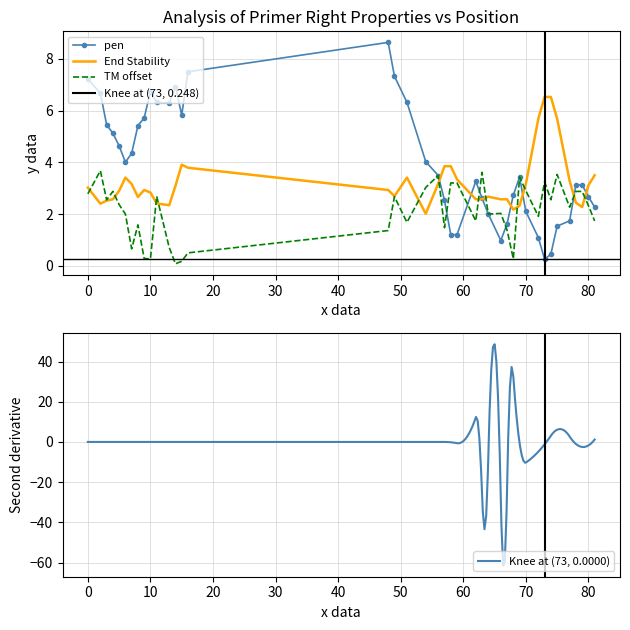

What is the maximum value for pen?

8.6